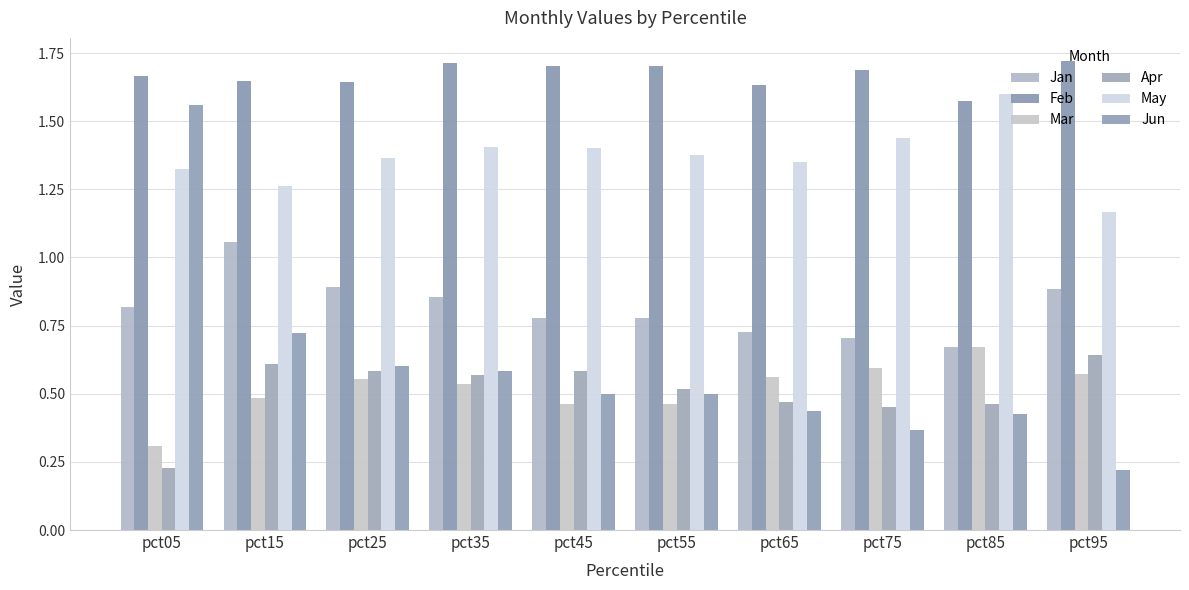

At which label does Jun reach its peak?

pct05